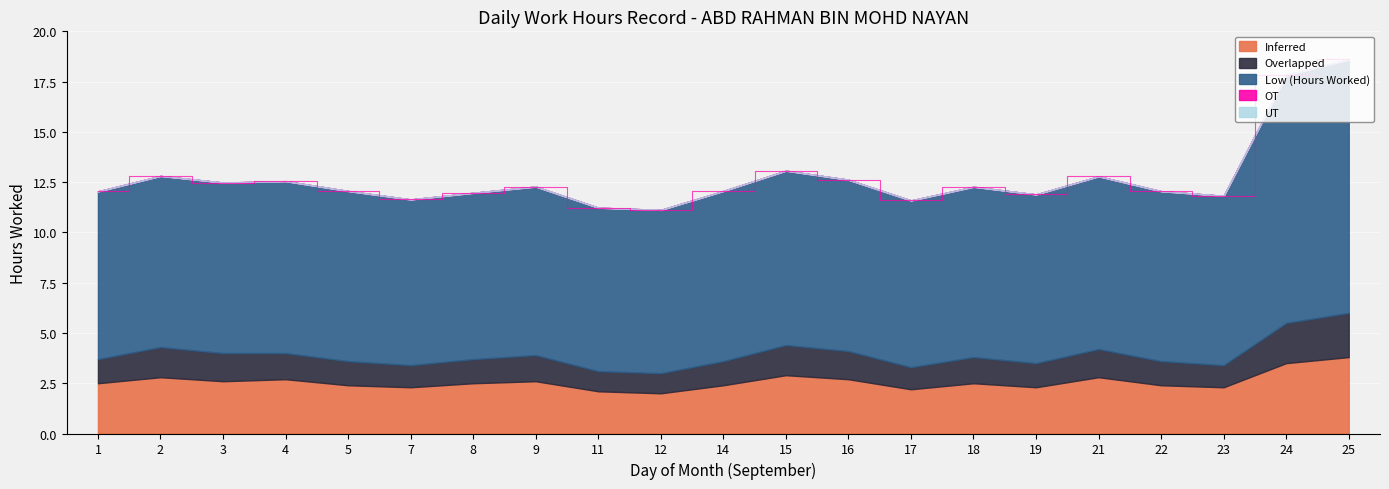

True or false: Inferred and Low intersect in this chart.

False